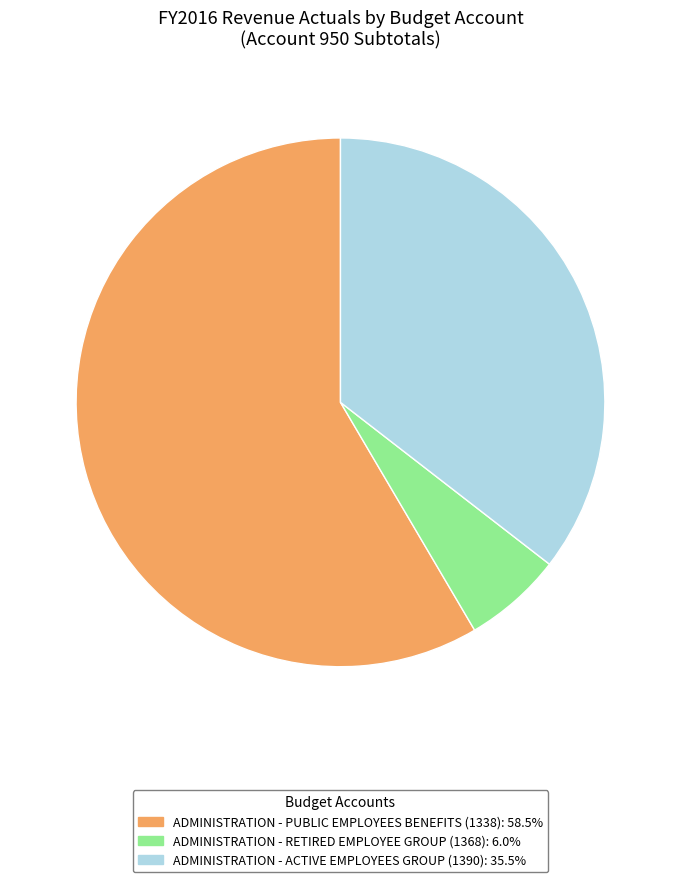

Which has a higher value, ADMINISTRATION - RETIRED EMPLOYEE GROUP (1368) or ADMINISTRATION - ACTIVE EMPLOYEES GROUP (1390)?

ADMINISTRATION - ACTIVE EMPLOYEES GROUP (1390)